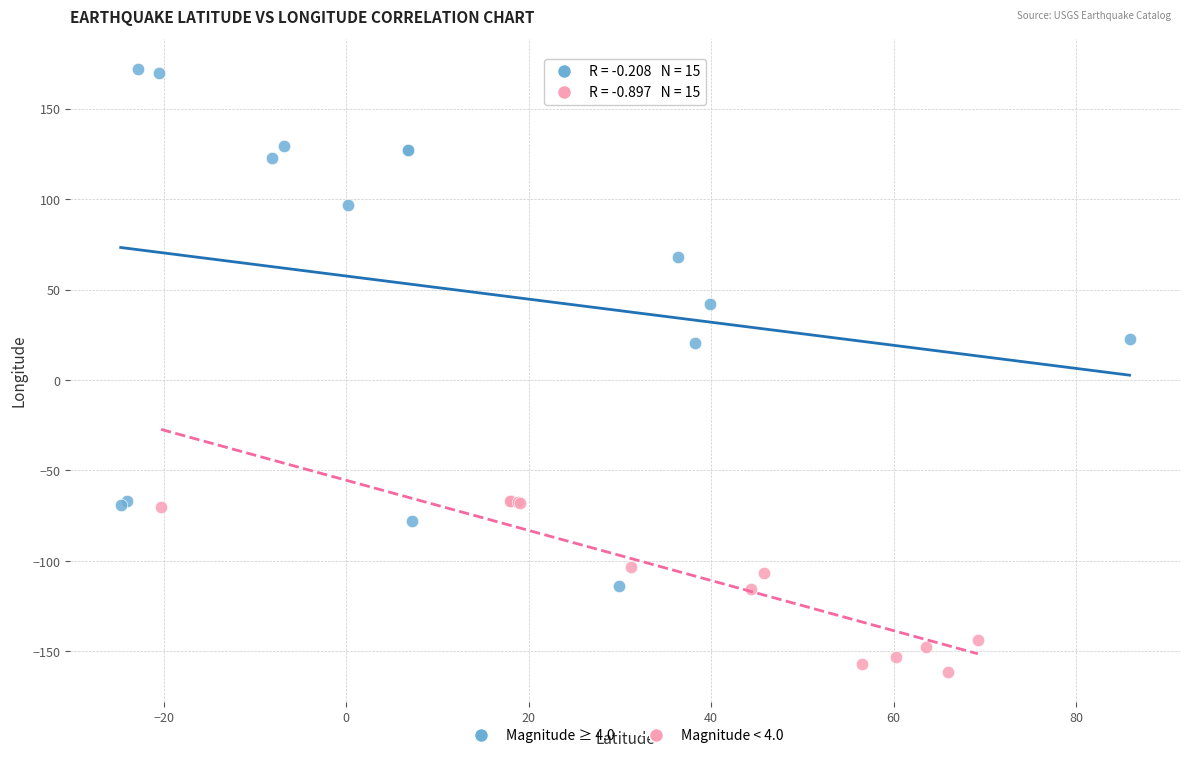

Which series has the largest Y range (max minus min)?

Magnitude ≥ 4.0